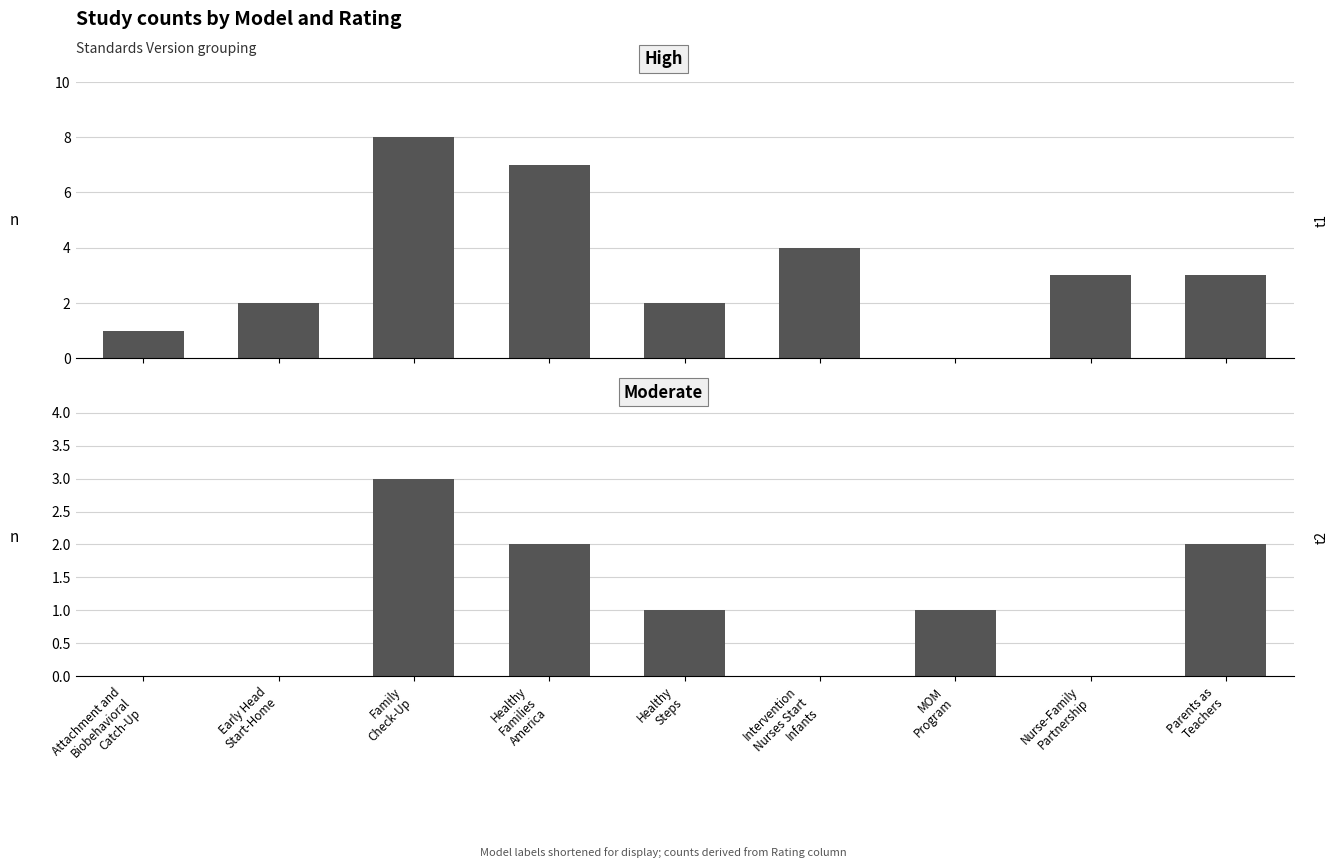

List the labels in order of High value, smallest first.

MOM
Program, Attachment and
Biobehavioral
Catch-Up, Early Head
Start-Home, Healthy
Steps, Nurse-Family
Partnership, Parents as
Teachers, Intervention
Nurses Start
Infants, Healthy
Families
America, Family
Check-Up